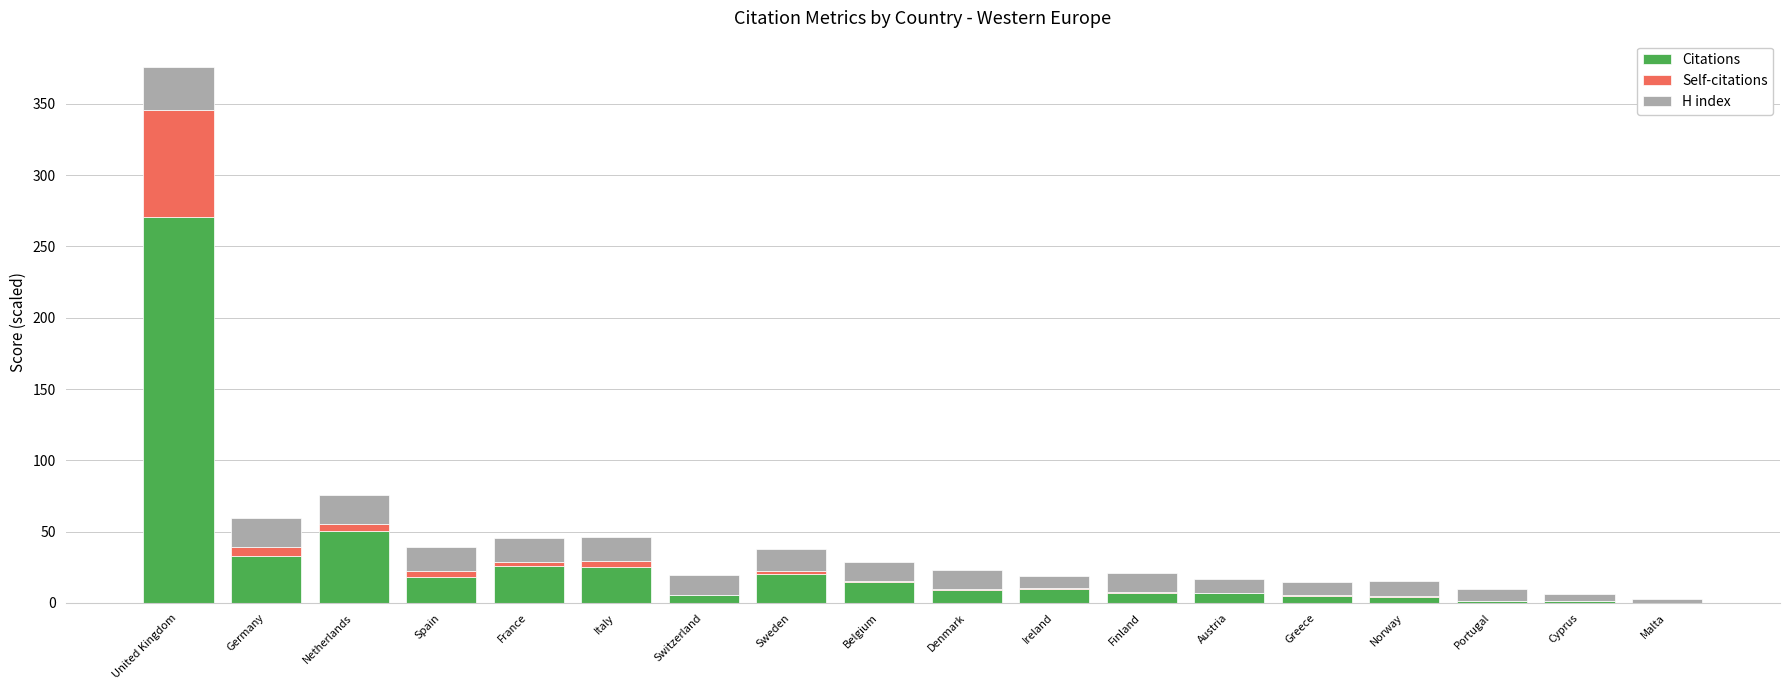

How many data points does each series have?

18